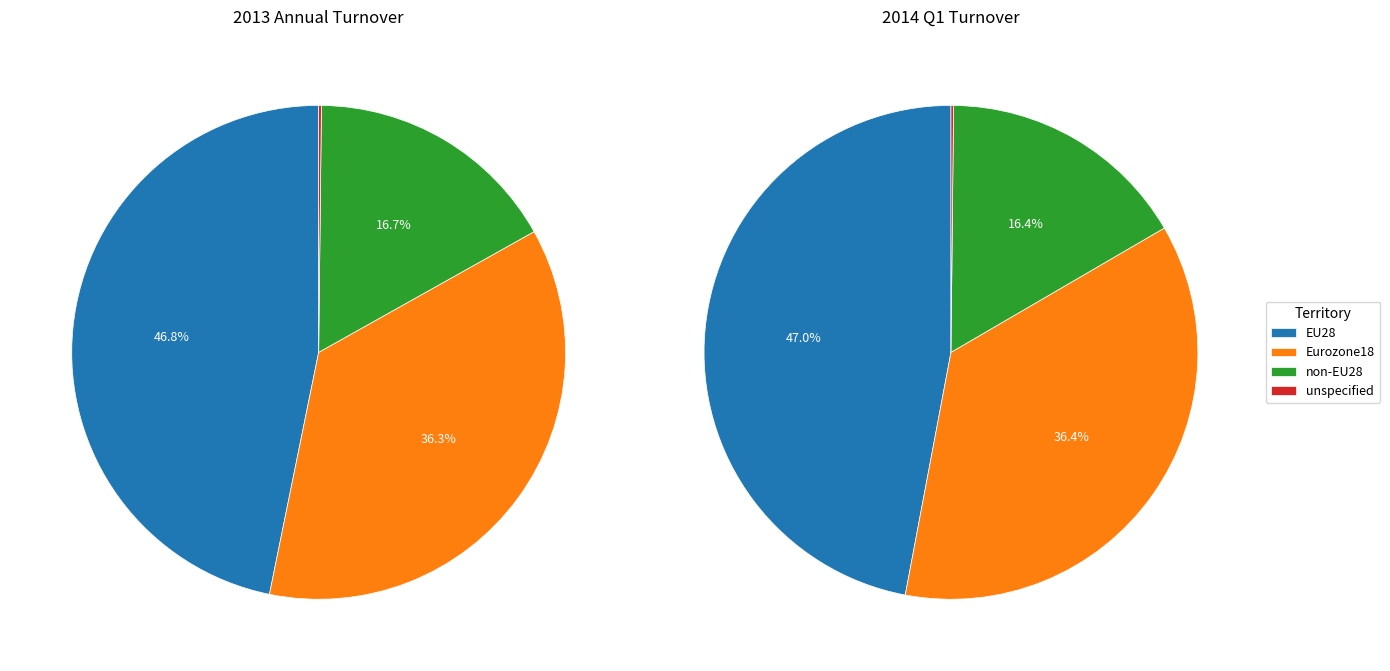

What is the spread (max minus min) of values at 2?

1430140